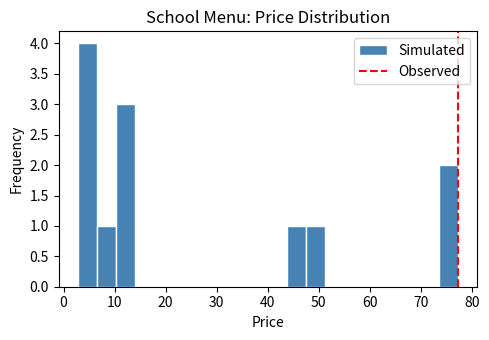

Around what value on the x-axis is the tallest bar? Give the approximate position of its centre, as read against the axis.

5